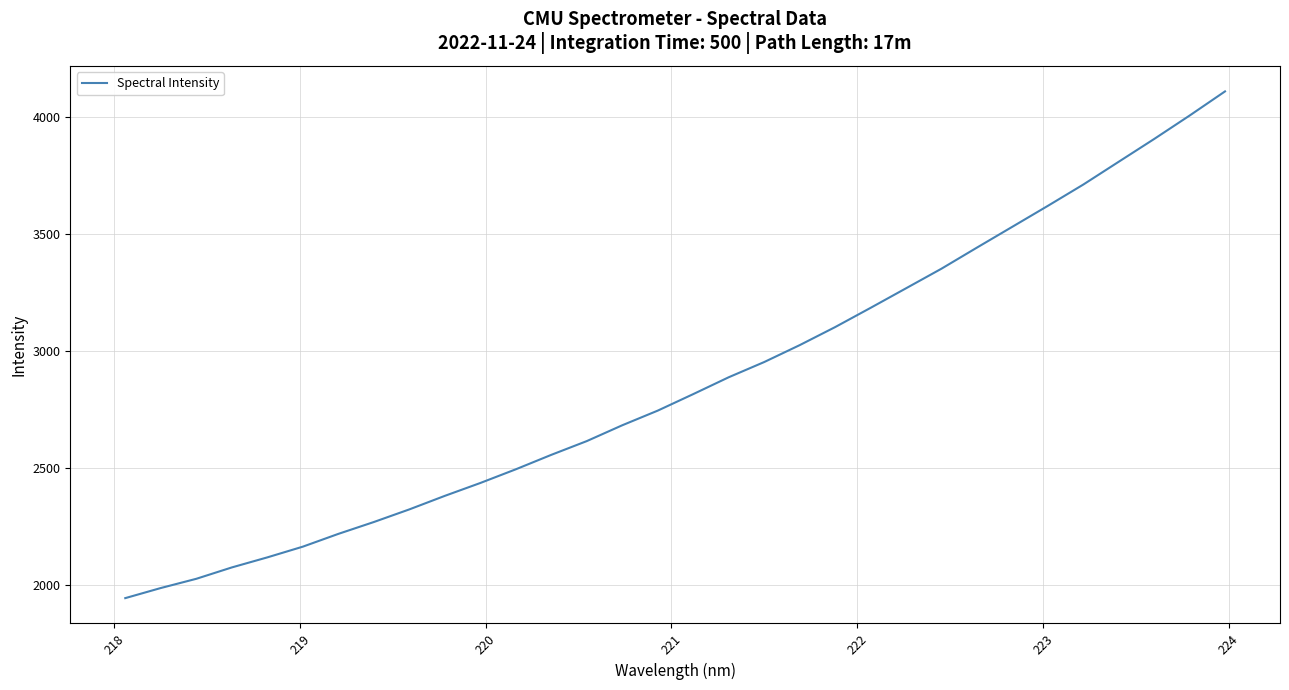

Does the chart display data point markers on the line(s)?

No